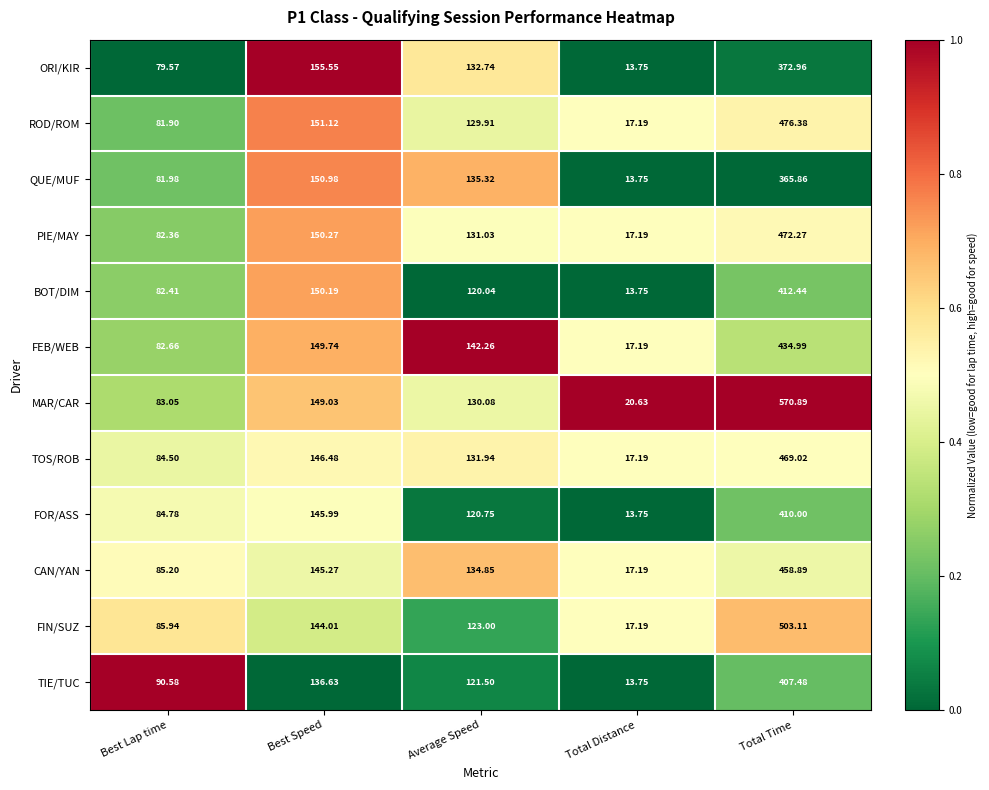

List the labels in order of CAN/YAN value, smallest first.

Total Distance, Best Lap time, Average Speed, Best Speed, Total Time